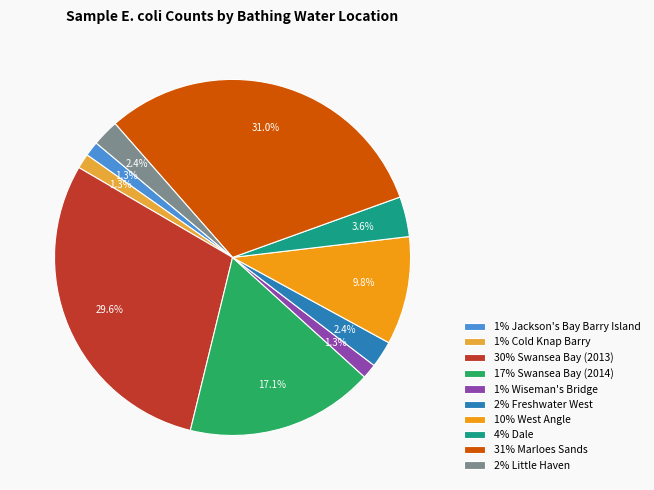

Is there any slice that represents more than half of the pie?

No